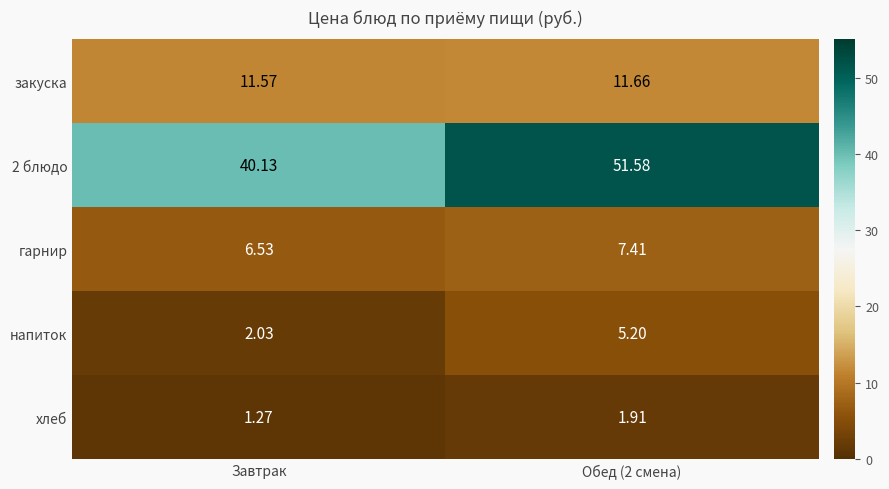

Which label corresponds to the smallest value in the chart?

Завтрак